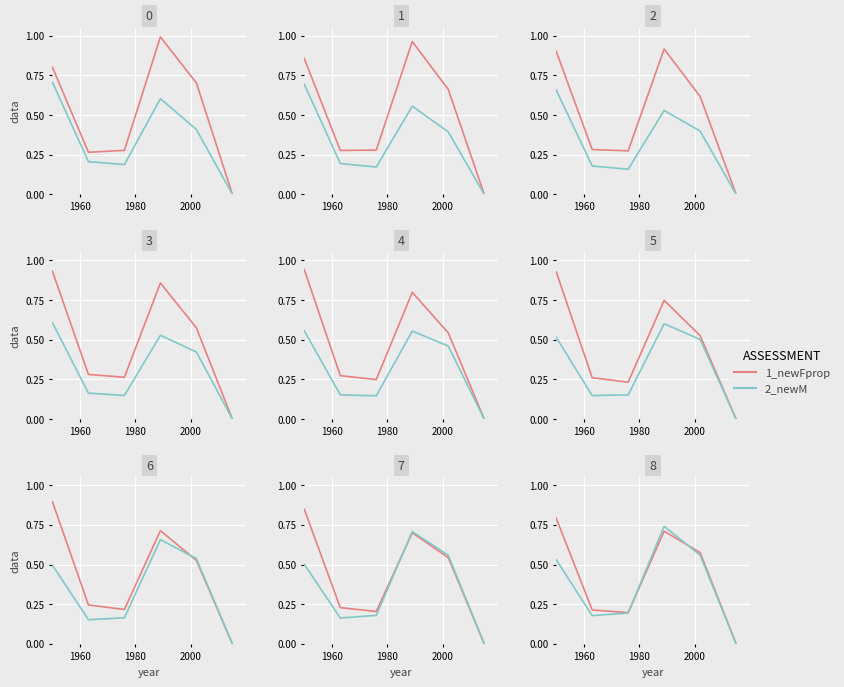

What is the label of the 2nd point from the left?

1980